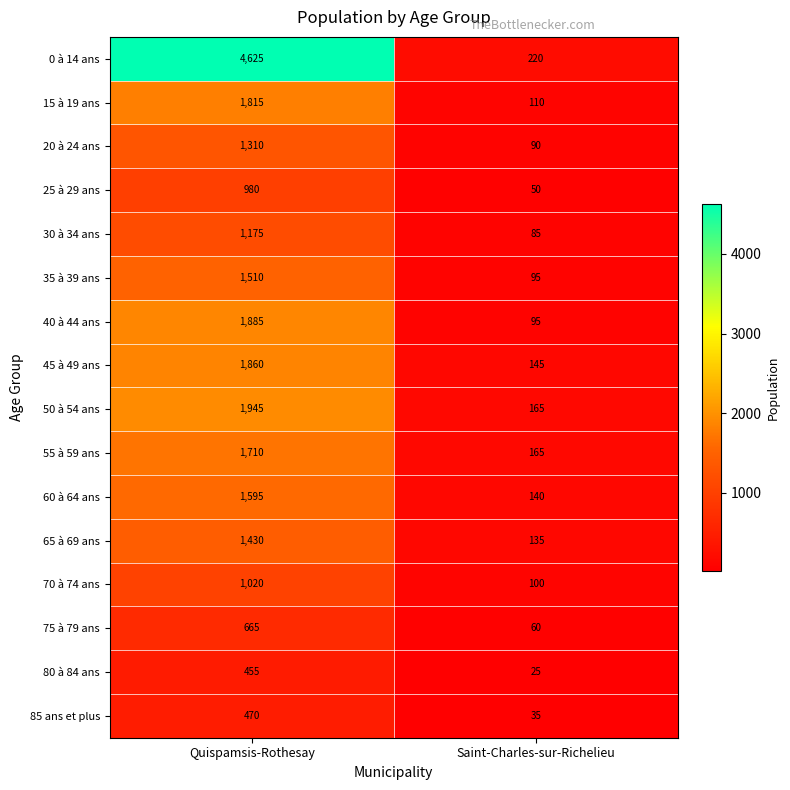

What is the sum of the 75 à 79 ans values at Quispamsis-Rothesay and Saint-Charles-sur-Richelieu?

725